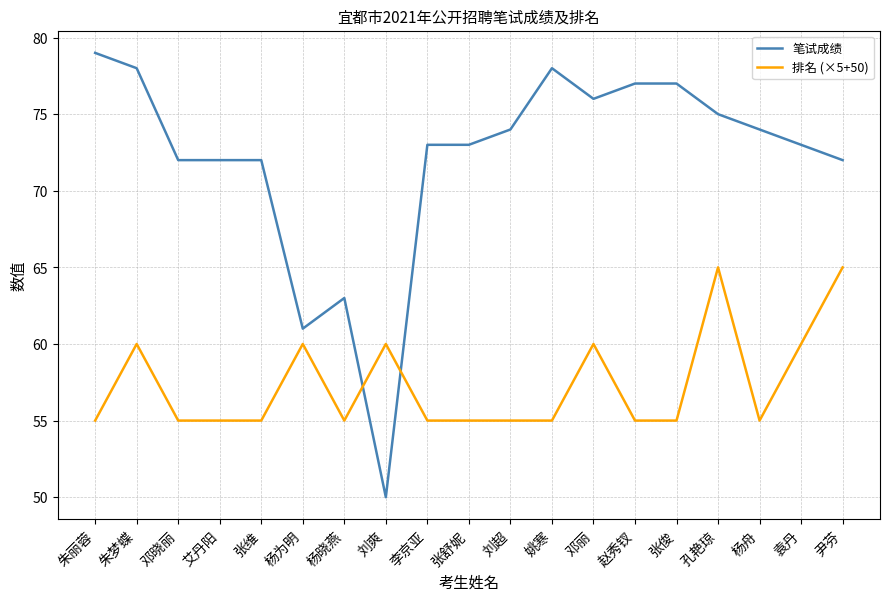

What is the difference between the highest and lowest values at 杨舟?

19